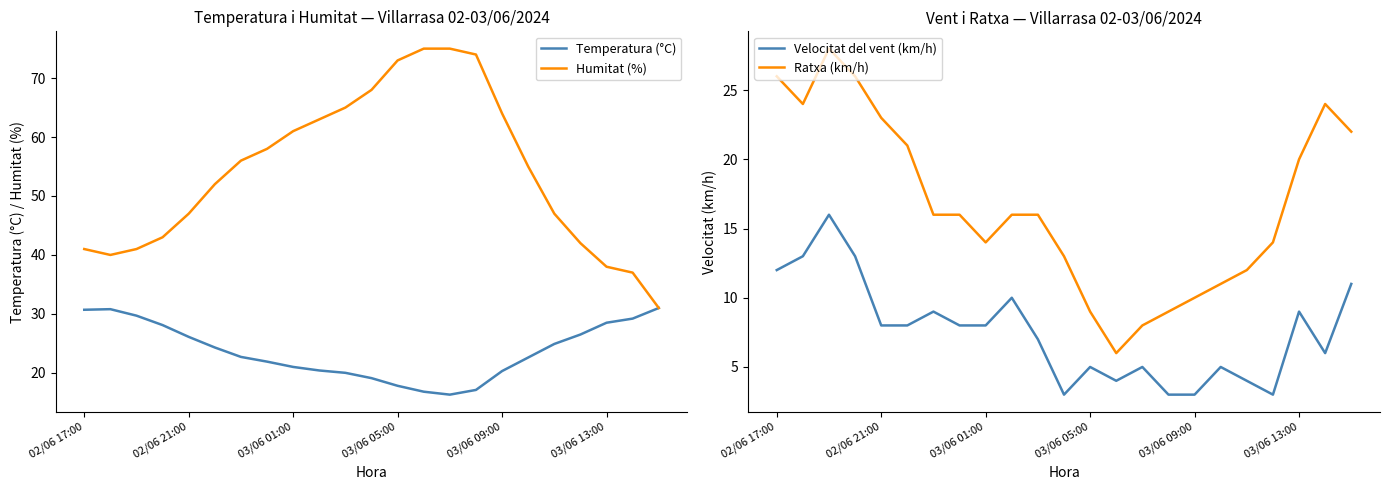

Which series has the widest spread of values?

Humitat (%)